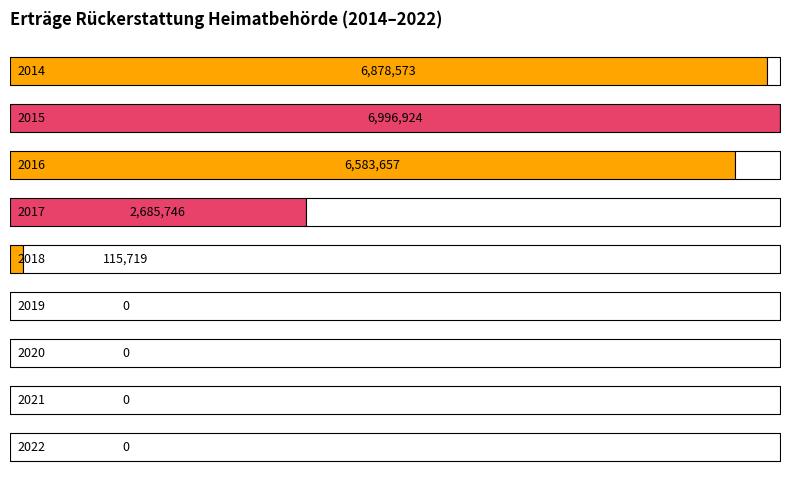

What is the difference between the values at 2018 and 2021?

115719